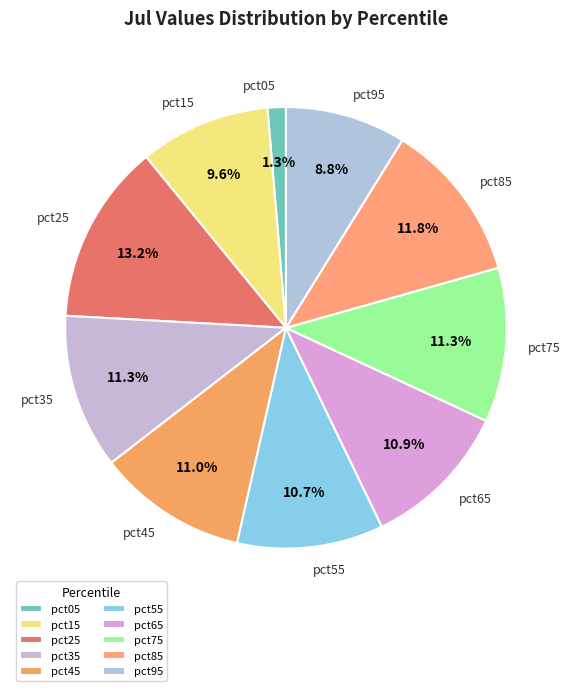

To the nearest percent, what is the combined percentage of pct05 and pct25?

15%